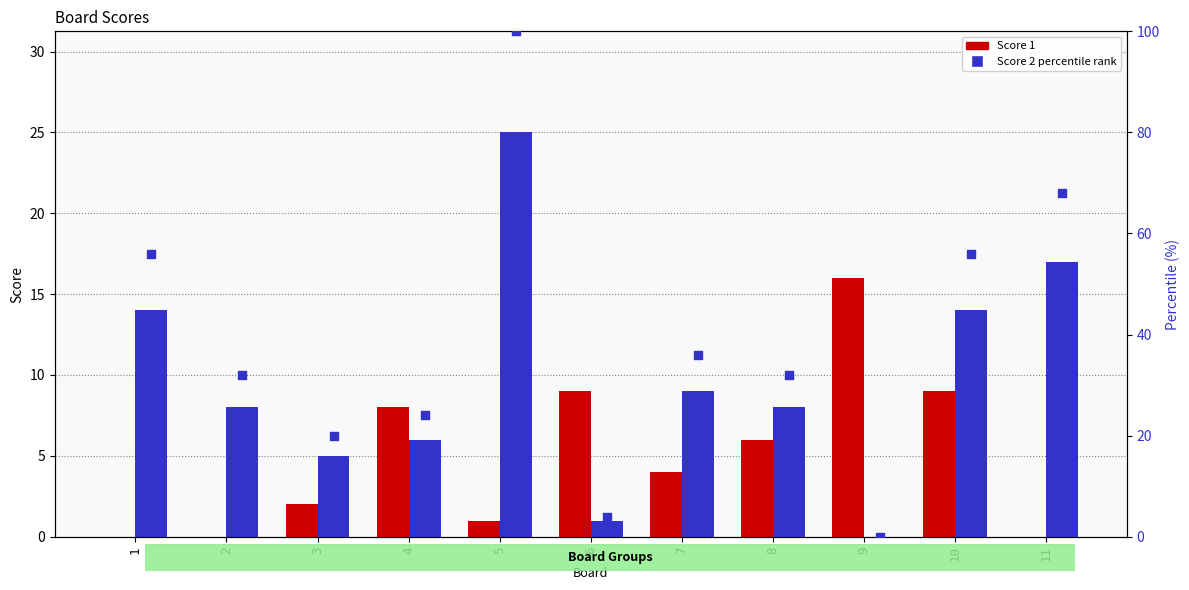

Which series has the largest Y range (max minus min)?

percentile rank within the sample